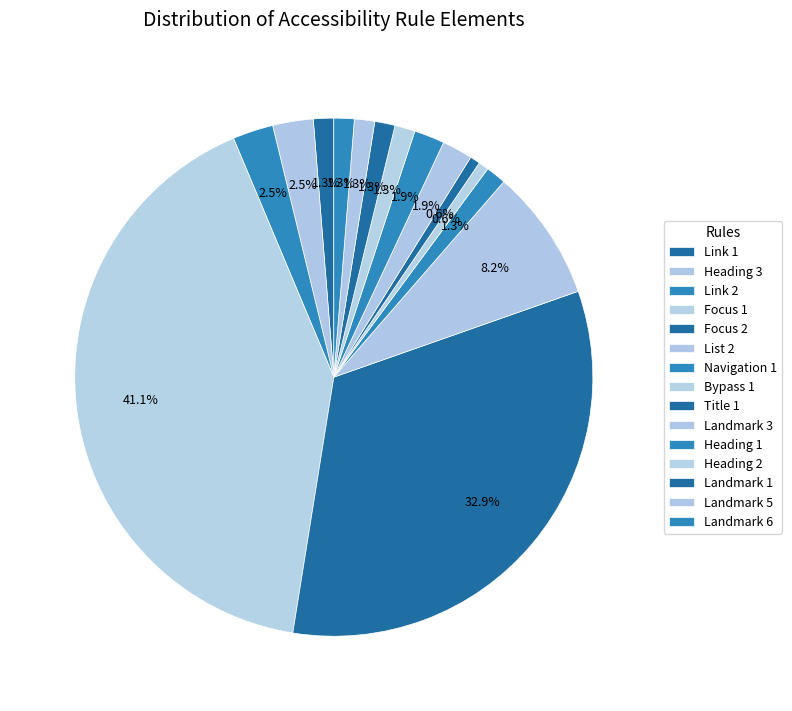

Count the number of slices in the pie.

15